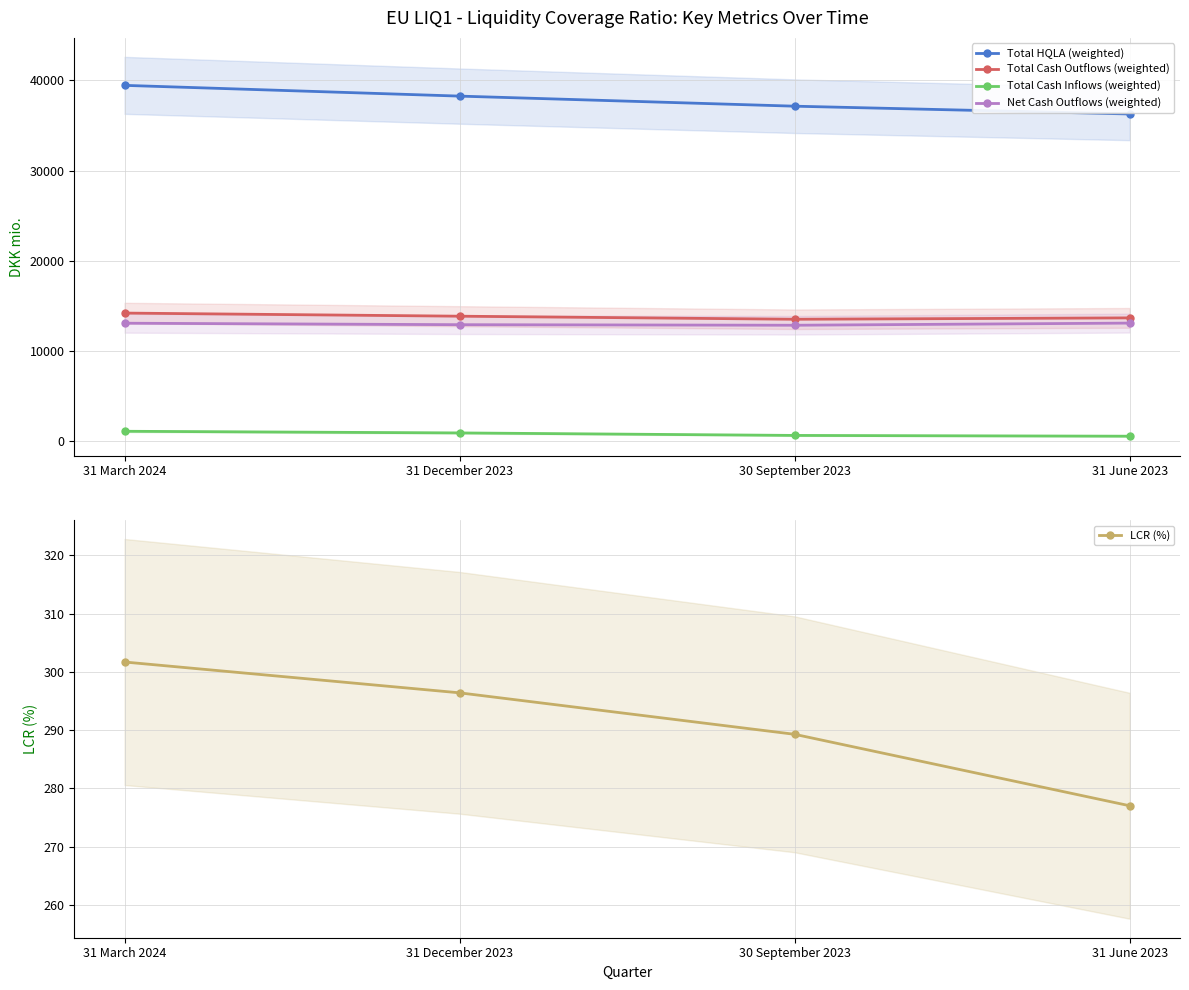

At which category does the chart reach its peak across all series?

31 March 2024